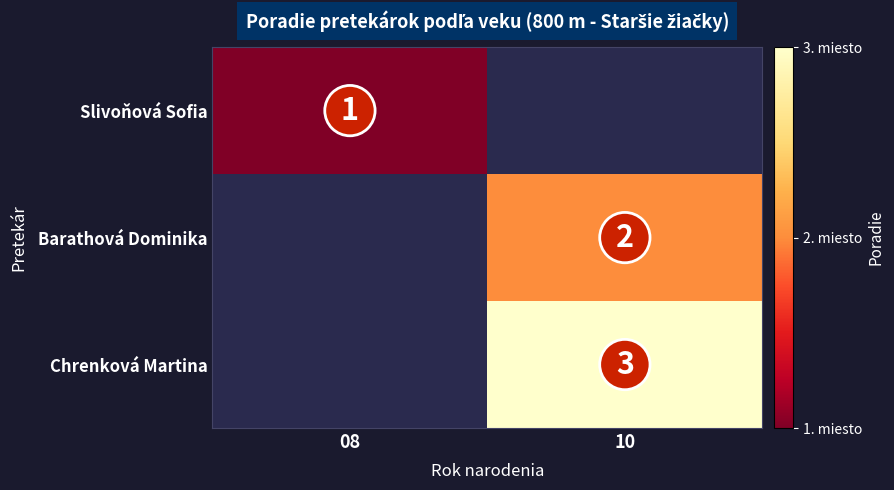

At which category does the chart reach its minimum across all series?

08